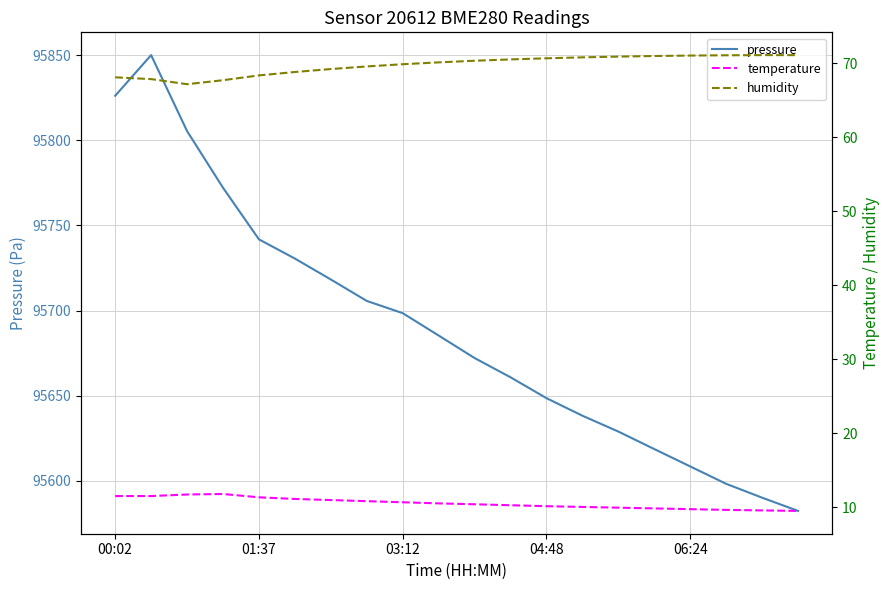

What is the average value of the pressure series?

95689.0